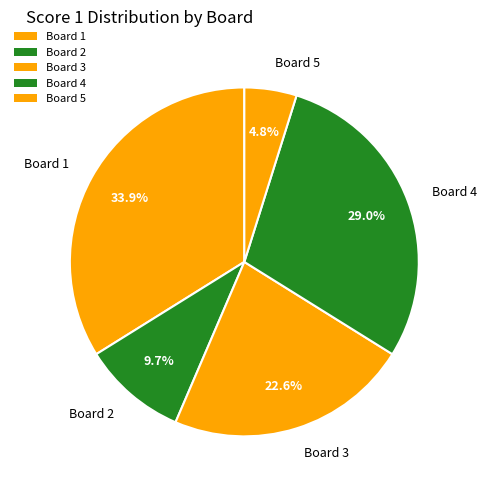

Between Board 2 and Board 3, which is larger?

Board 3